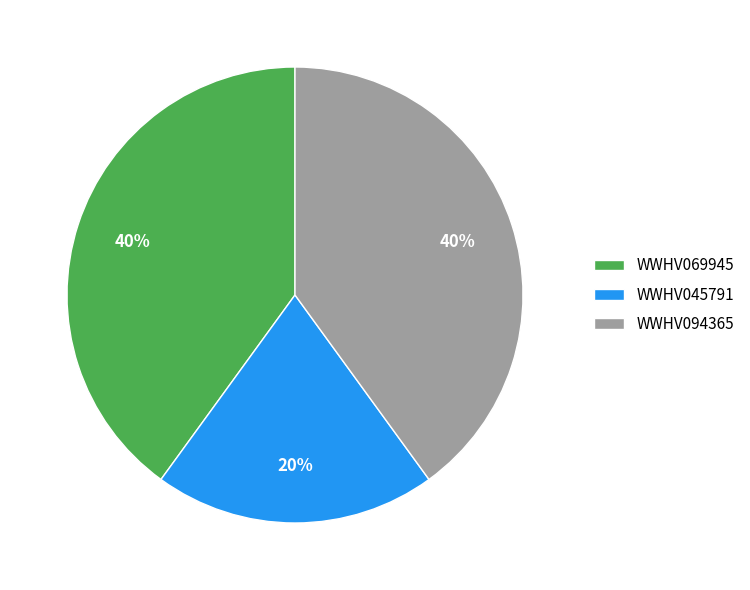

Is the sum of WWHV094365 and WWHV045791 greater than half?

Yes